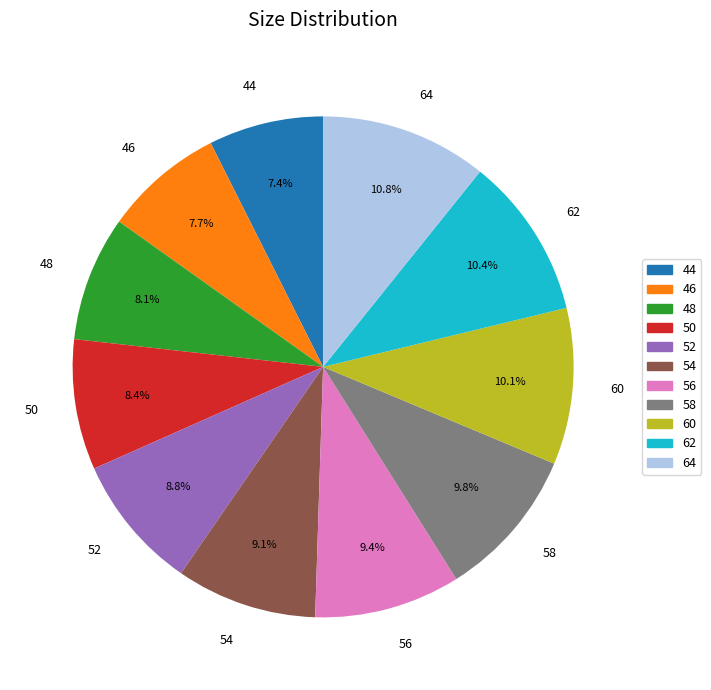

Is there any slice that represents more than half of the pie?

No